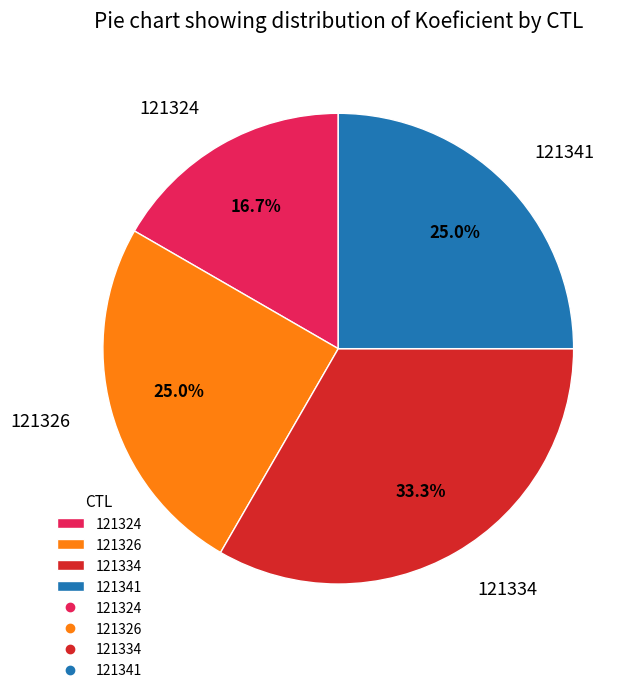

The 121341 slice represents 25% of the pie. True or false?

True